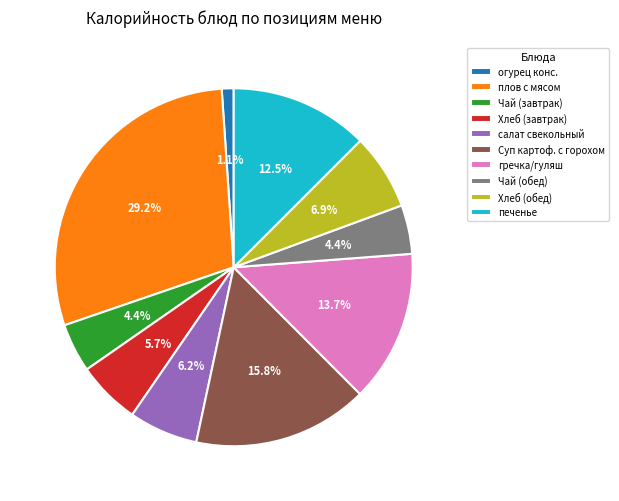

To the nearest percent, what percentage of the pie is Чай (обед)?

4%